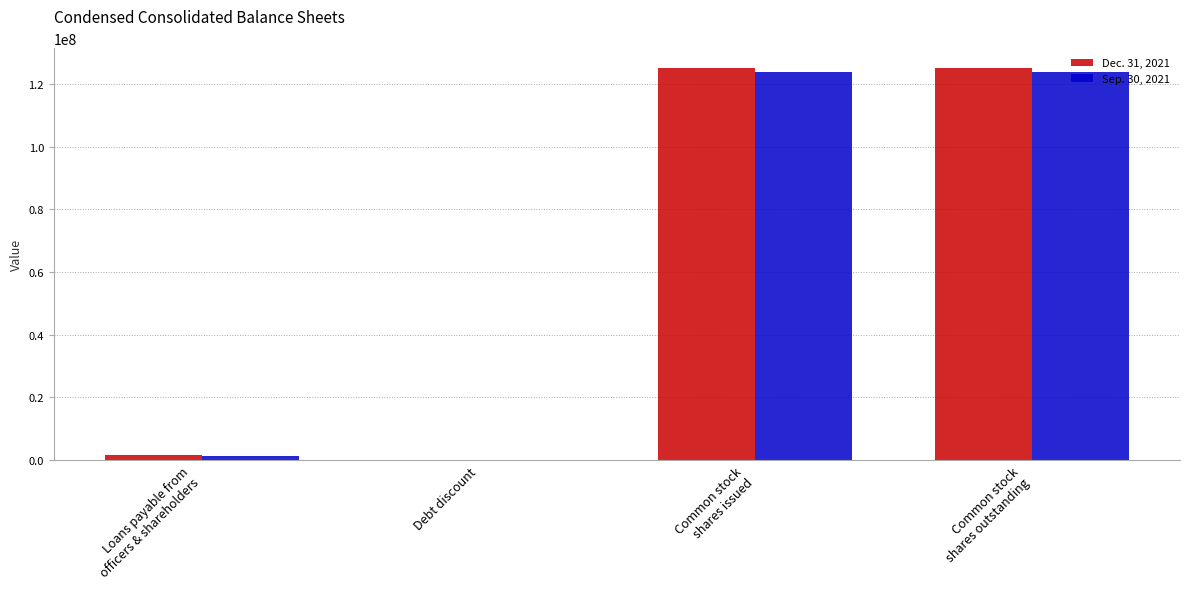

What is the greatest value displayed?

125127077